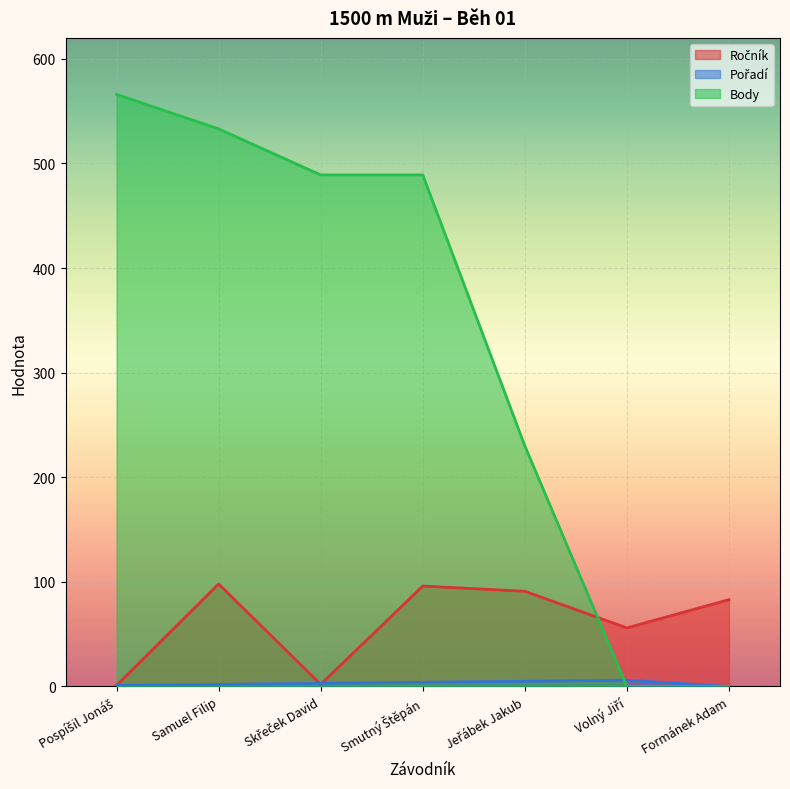

What position from the right is Samuel Filip?

6